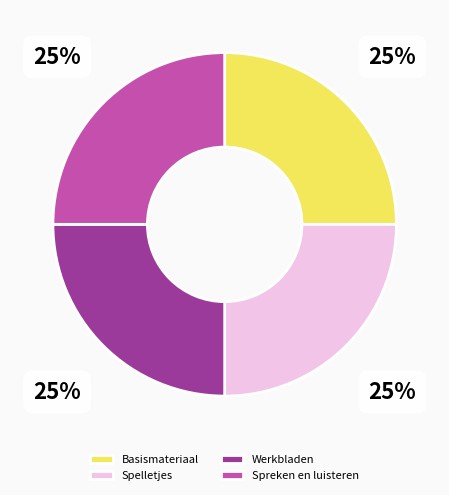

What is the ratio of the value at Spreken en luisteren to the value at Basismateriaal?

1.0